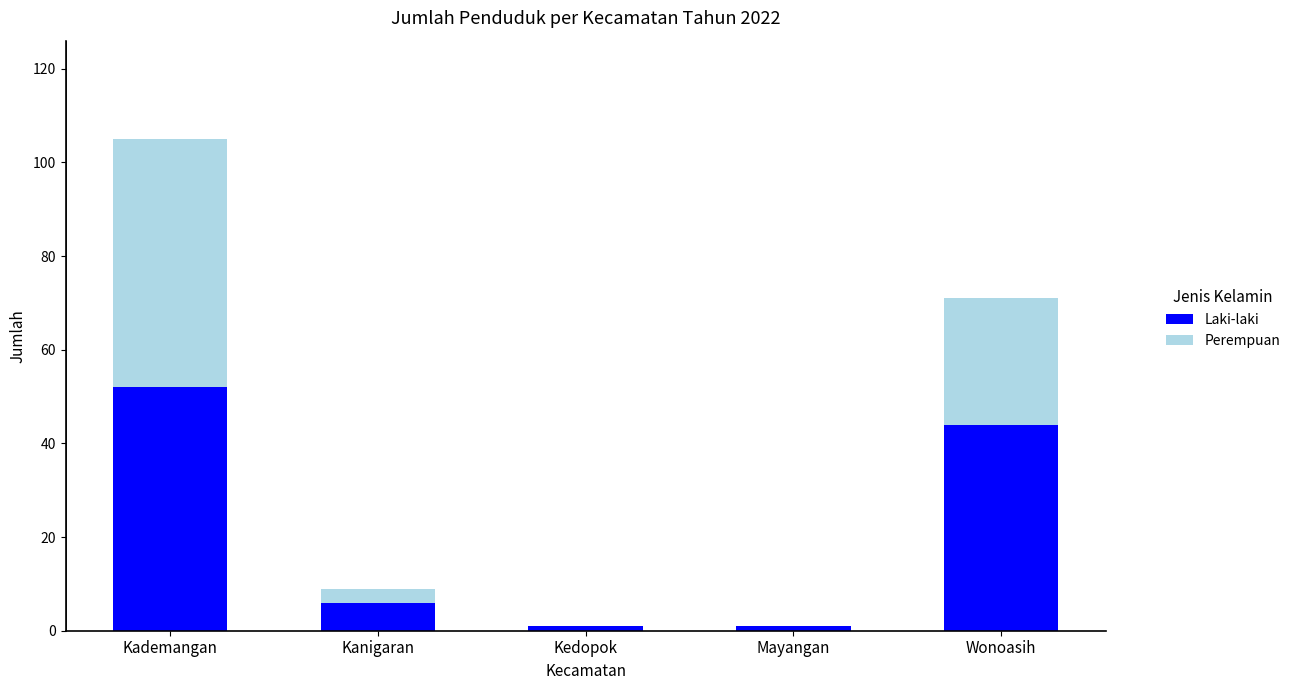

Is it true that Laki-laki equals 52 at Kademangan?

True